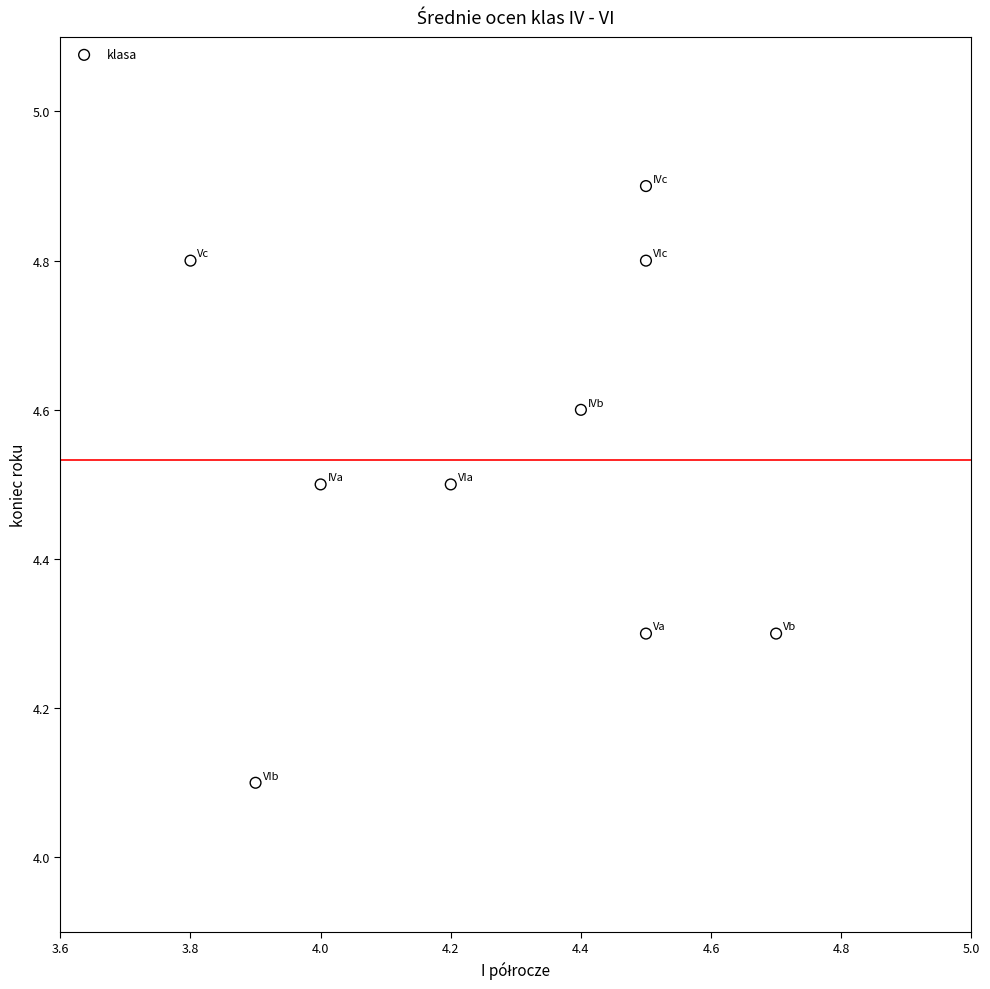

What is the range of X values (max minus min)?

0.9